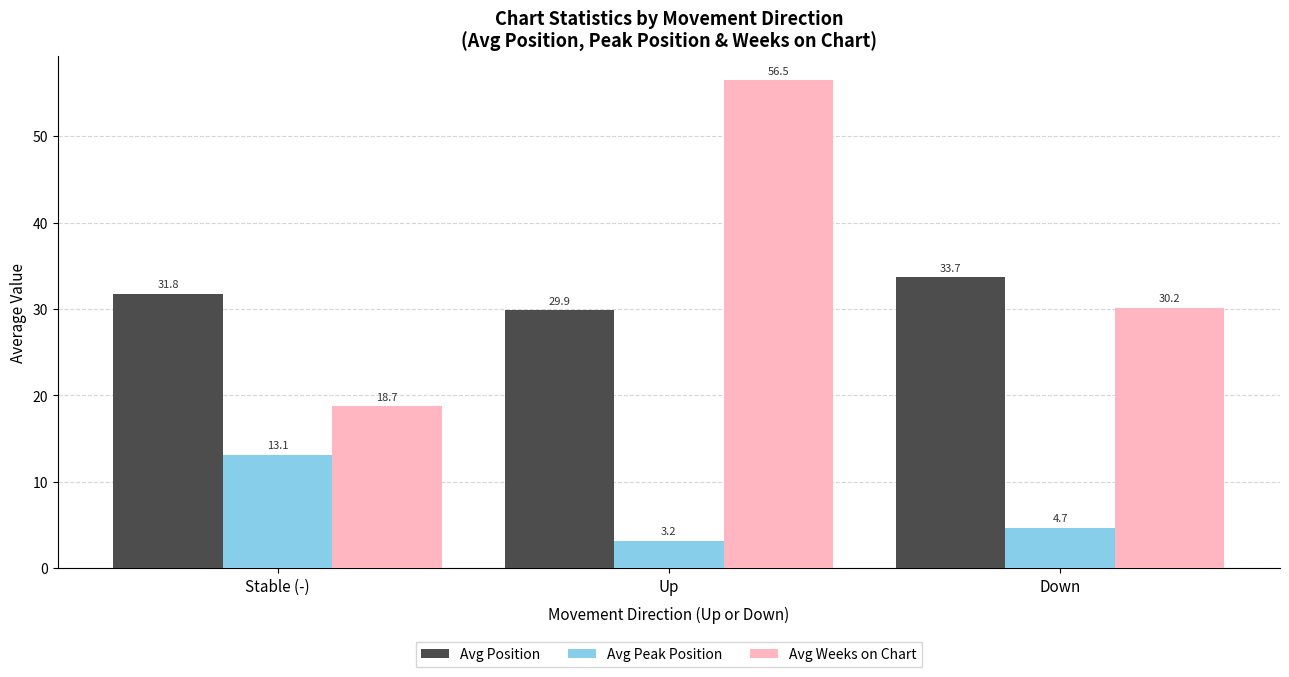

What is the difference between the highest and lowest values at Up?

53.3